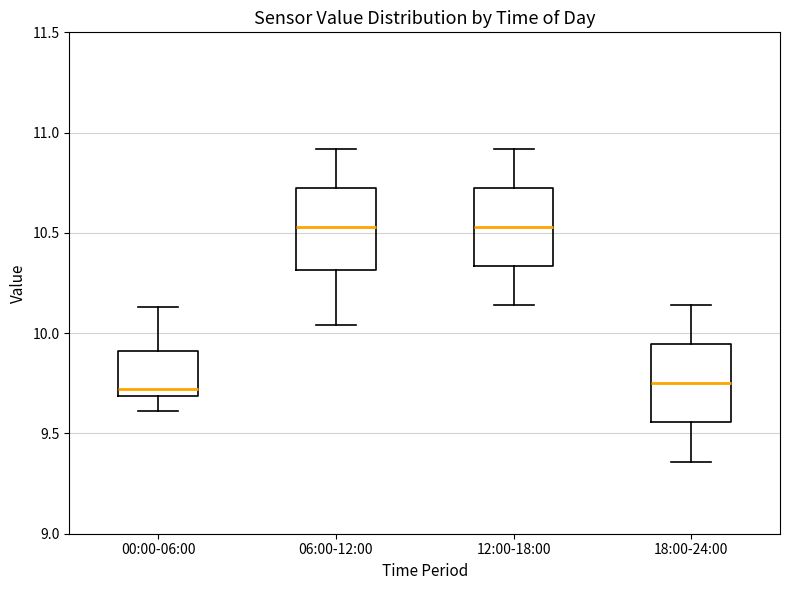

Reading left to right, transcribe this box plot: for each box, give where its median line is, the range the box spans, and where its two whiskers end, as read against the y-axis. The values are not printed on the chart, so give them approximately, as read against the axis.

00:00-06:00: median 9.70 (just above the box's lower edge), box 9.70 to 9.90, whiskers 9.60 to 10.15
06:00-12:00: median 10.55, box 10.30 to 10.75, whiskers 10.05 to 10.90
12:00-18:00: median 10.55, box 10.35 to 10.75, whiskers 10.15 to 10.90
18:00-24:00: median 9.75, box 9.55 to 9.95, whiskers 9.35 to 10.15